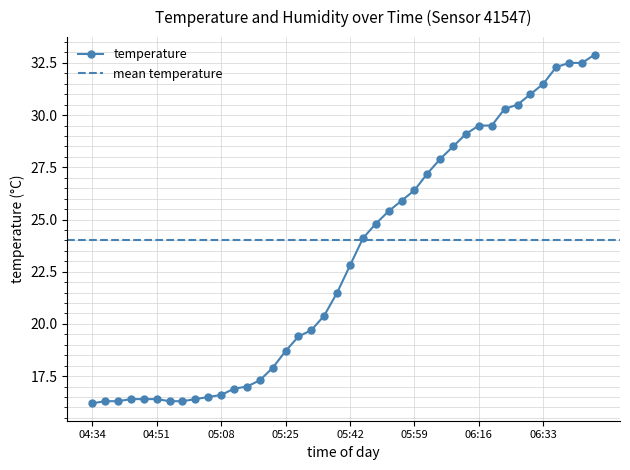

Reading left to right, what are all the values shown in this chart?

04:34=16.2	04:37=16.3	04:41=16.3	04:44=16.4	04:47=16.4	04:51=16.4	04:54=16.3	04:58=16.3	05:01=16.4	05:04=16.5	05:08=16.6	05:11=16.9	05:15=17.0	05:18=17.3	05:21=17.9	05:25=18.7	05:28=19.4	05:31=19.7	05:35=20.4	05:38=21.5	05:42=22.8	05:45=24.1	05:48=24.8	05:52=25.4	05:55=25.9	05:59=26.4	06:02=27.2	06:05=27.9	06:09=28.5	06:12=29.1	06:16=29.5	06:19=29.5	06:22=30.3	06:26=30.5	06:29=31.0	06:33=31.5	06:36=32.3	06:39=32.5	06:43=32.5	06:46=32.9